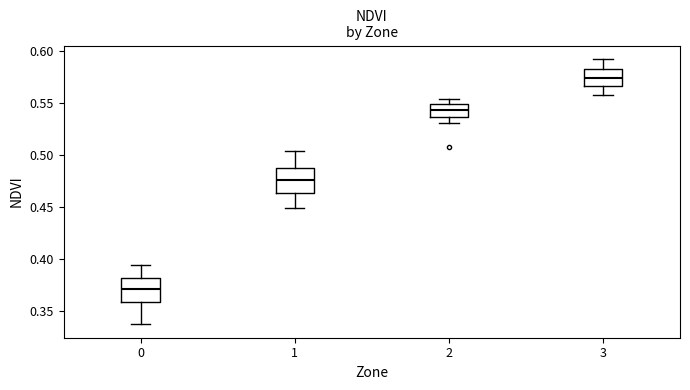

Where does the median line of the box at x = 1 sit on the y-axis? The values are not printed on the chart, so give them approximately, as read against the axis.

0.475